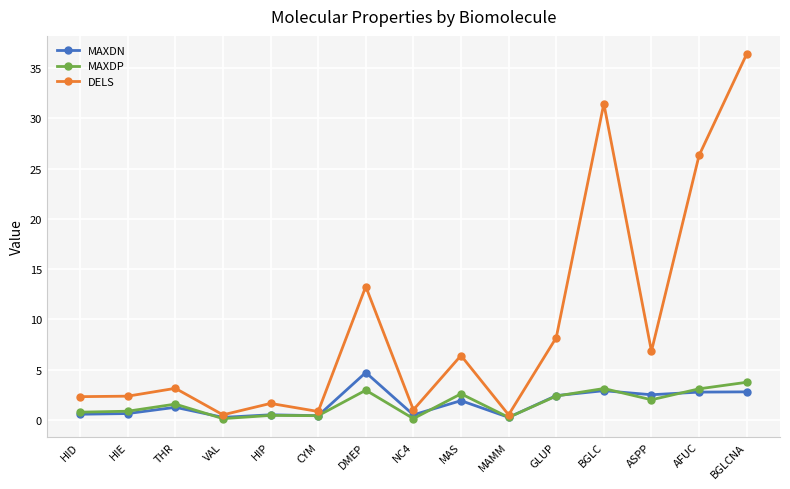

Does the chart have visible grid lines?

Yes